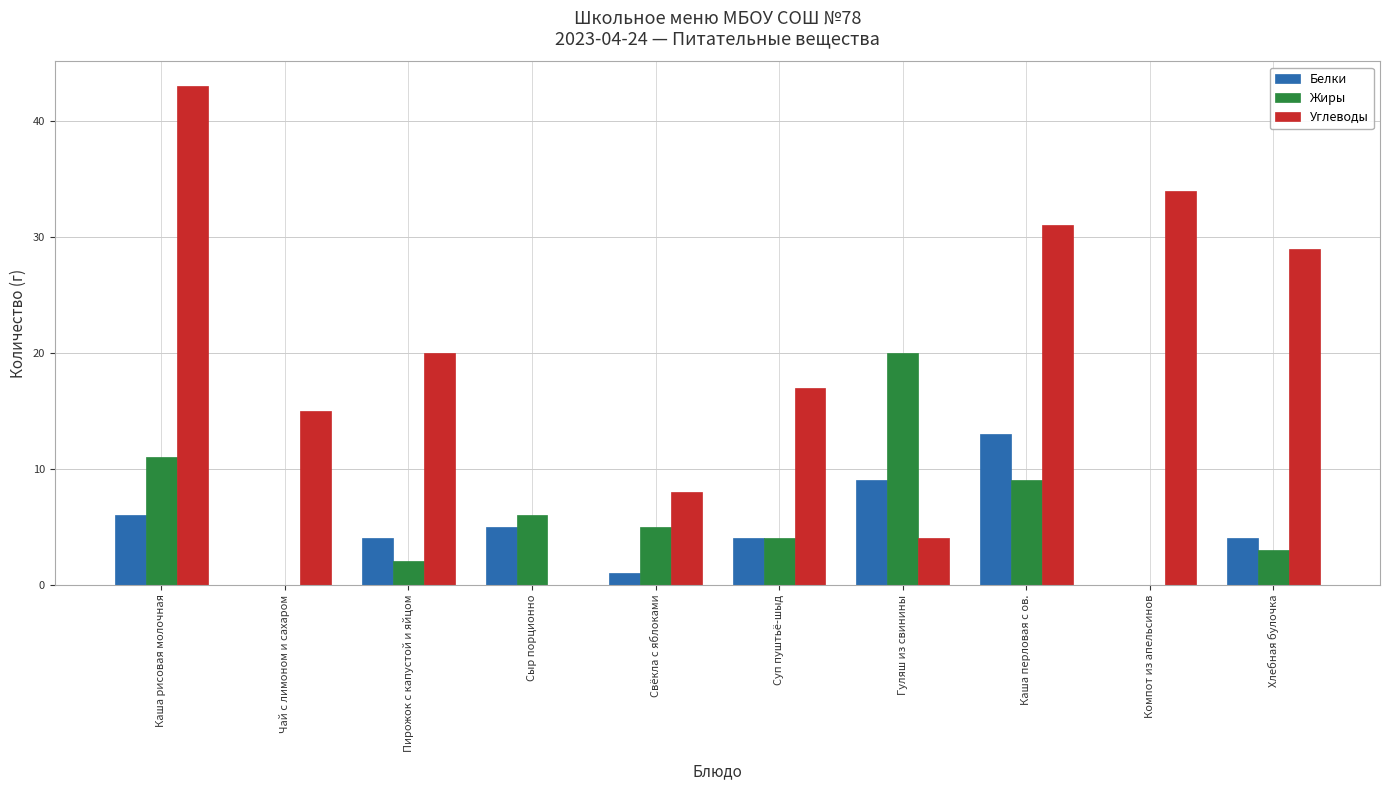

What is the total value across all series at Сыр порционно?

11